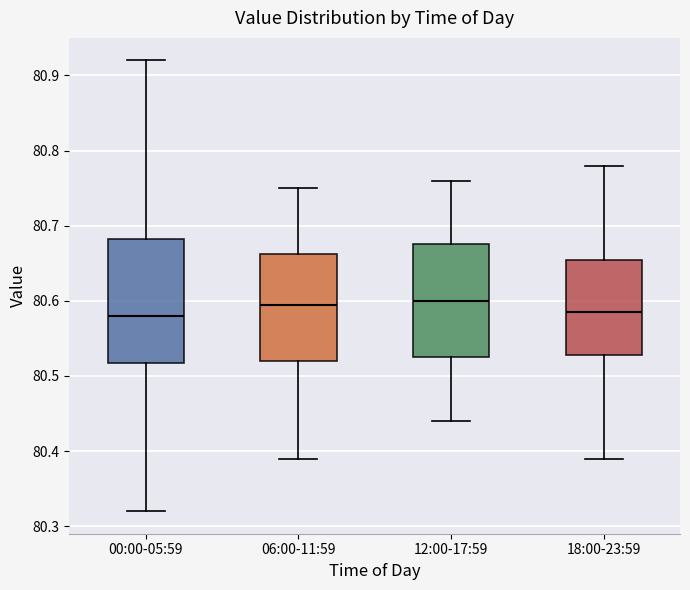

Comparing the boxes themselves (not the whiskers), which one is the tallest?

00:00-05:59